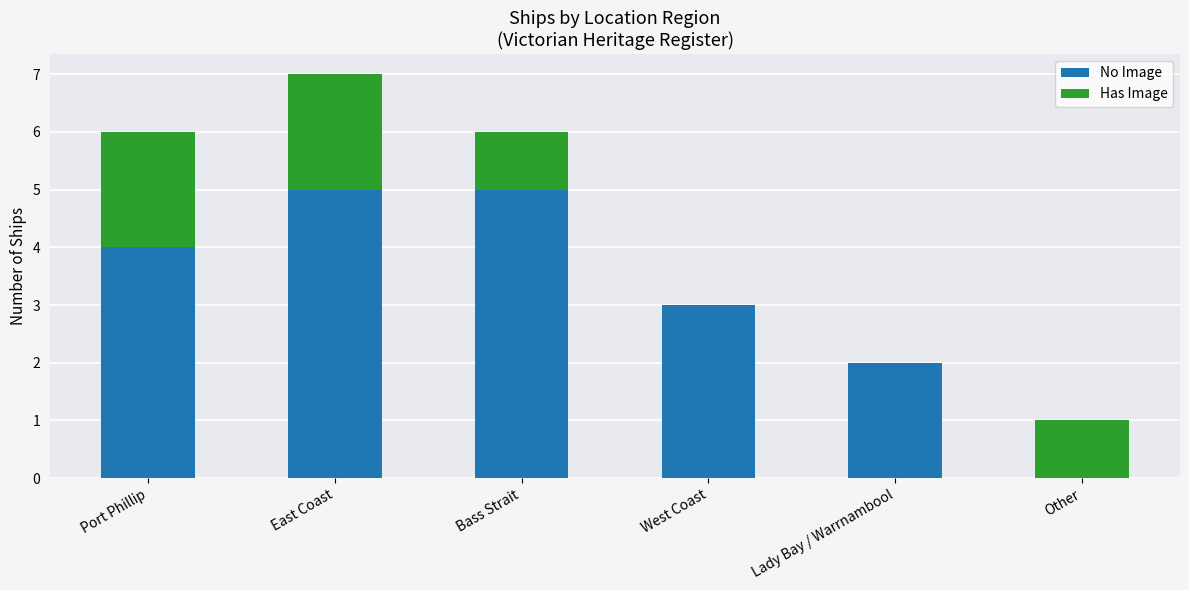

What value does the No Image series have at West Coast?

3